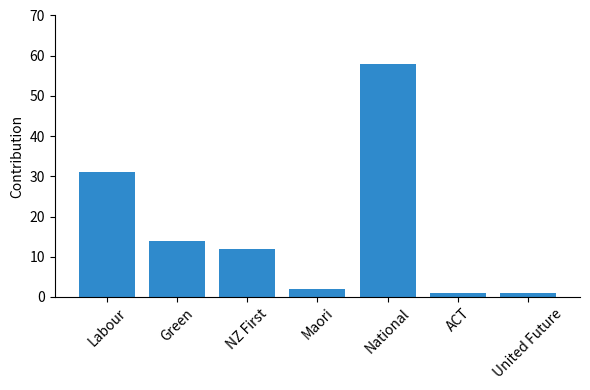

What is the label of the 2nd bar from the left?

Green